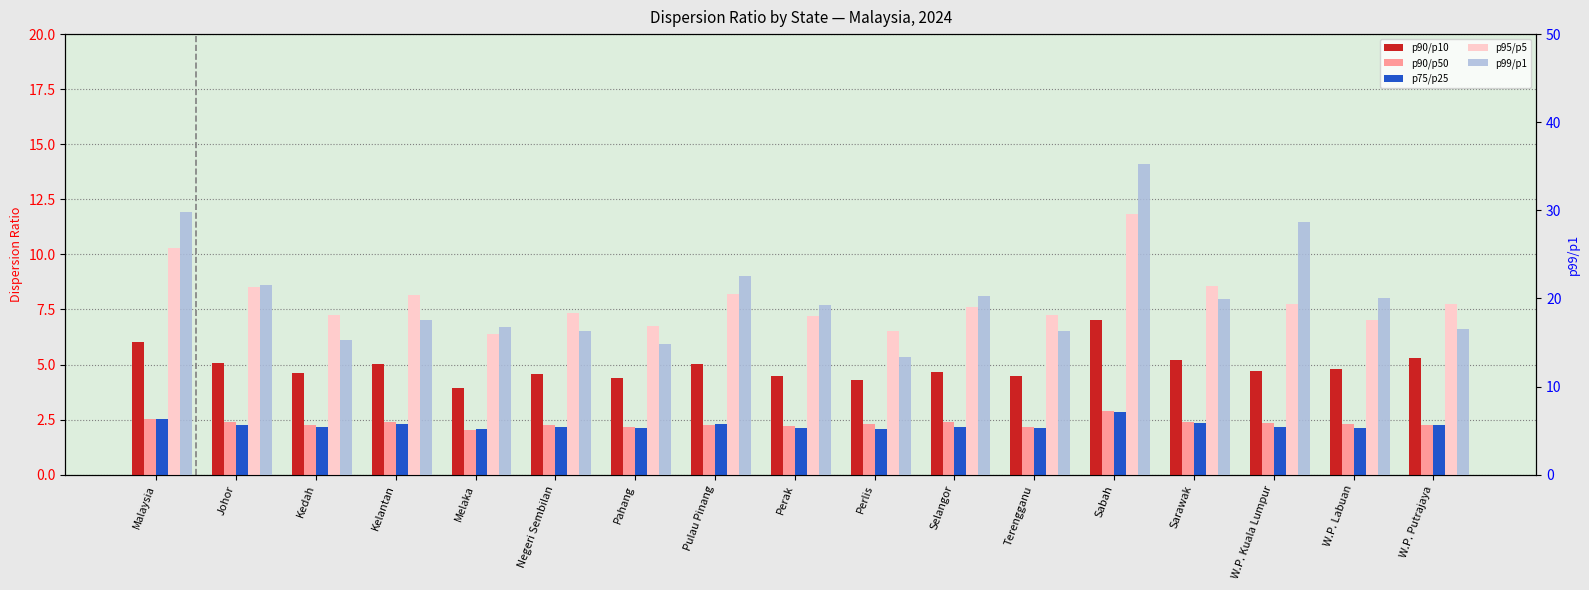

Reading right to left, list all the values displayed in this chart.

p90/p10: 5.3	4.8	4.7	5.2	7.0	4.5	4.6	4.3	4.5	5.0	4.4	4.5	4.0	5.0	4.6	5.1	6.0
p90/p50: 2.3	2.3	2.4	2.4	2.9	2.1	2.4	2.3	2.2	2.3	2.1	2.2	2.0	2.4	2.3	2.4	2.5
p75/p25: 2.2	2.1	2.2	2.4	2.8	2.1	2.2	2.1	2.1	2.3	2.1	2.2	2.1	2.3	2.2	2.3	2.5
p95/p5: 7.7	7.0	7.8	8.6	11.8	7.2	7.6	6.5	7.2	8.2	6.7	7.3	6.4	8.2	7.2	8.5	10.3
p99/p1: 16.5	20.0	28.6	19.9	35.2	16.3	20.2	13.4	19.2	22.5	14.9	16.3	16.7	17.6	15.3	21.5	29.9